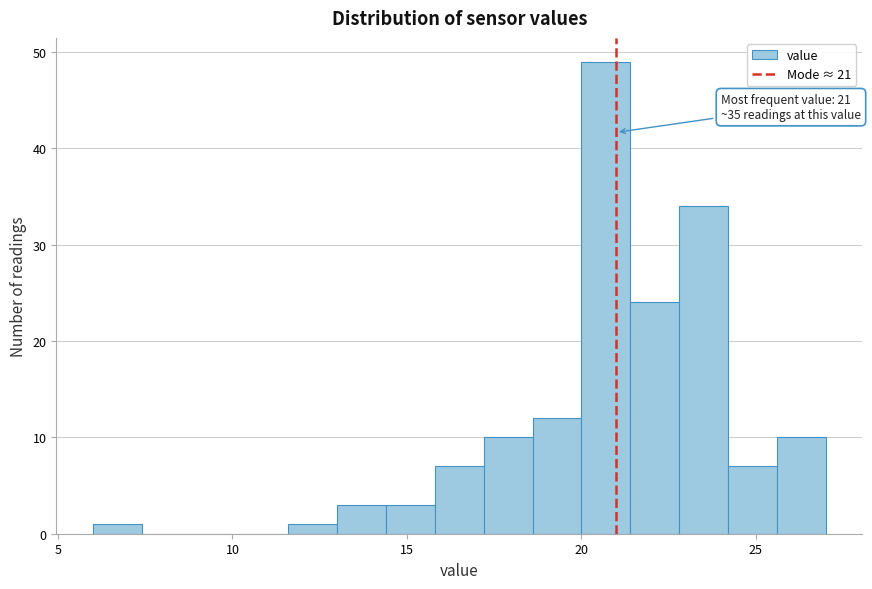

Around what value on the x-axis is the tallest bar? Give the approximate position of its centre, as read against the axis.

20.5